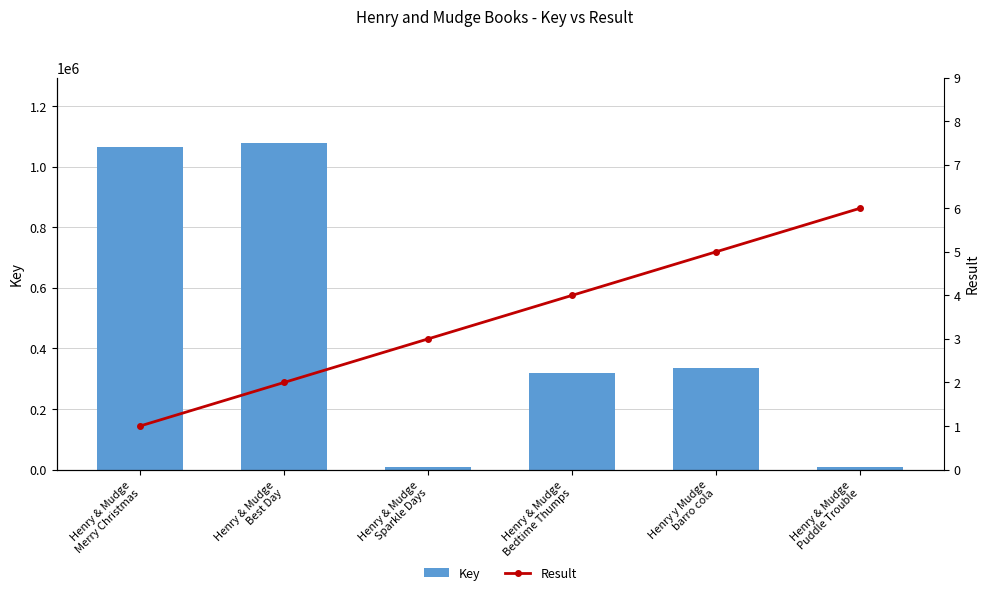

Reading left to right, what are all the values shown in this chart?

Key: 1063192	1078076	6947	317712	336496	6727
Result: 1	2	3	4	5	6